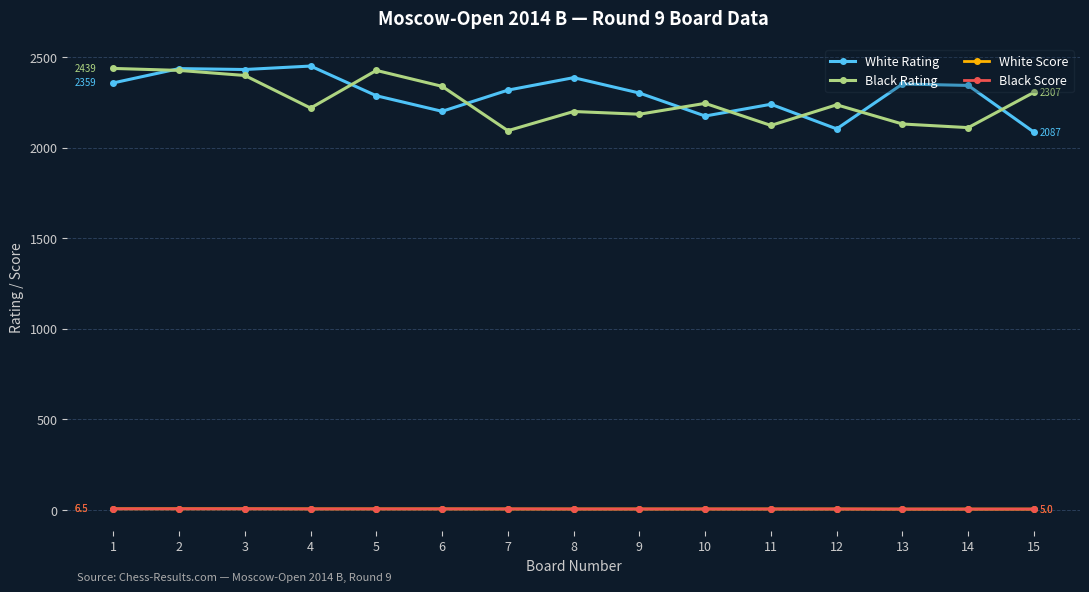

Is it true that Black Score equals 6.0 at 4?

True